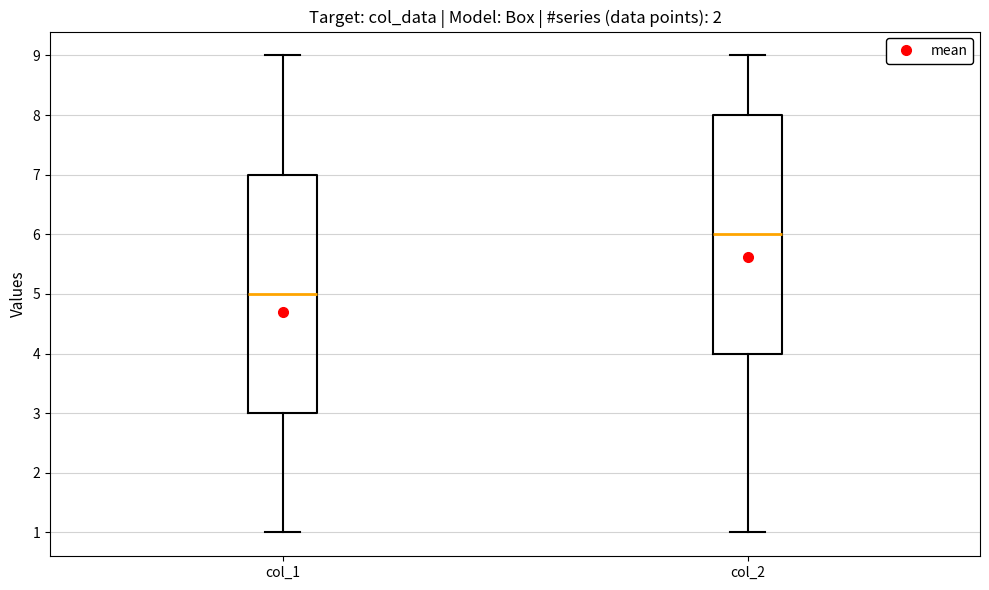

Reading left to right, read every box against the y-axis: the position of its median line, the range the box covers, and the ends of its whiskers. The values are not printed on the chart, so give them approximately, as read against the axis.

col_1: median 5, box 3 to 7, whiskers 1 to 9
col_2: median 6, box 4 to 8, whiskers 1 to 9